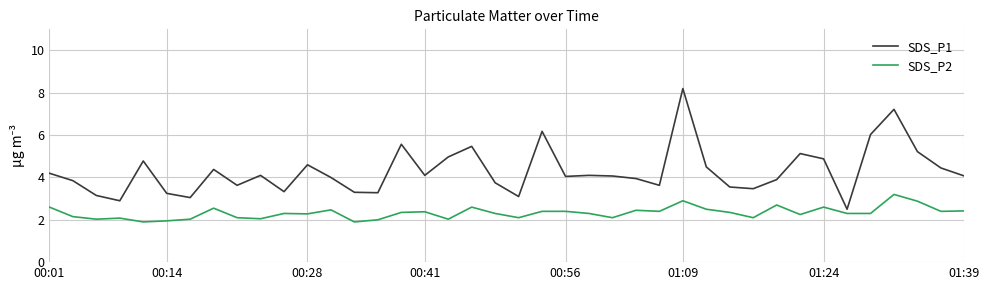

What is the highest value of the SDS_P2 series?

3.2